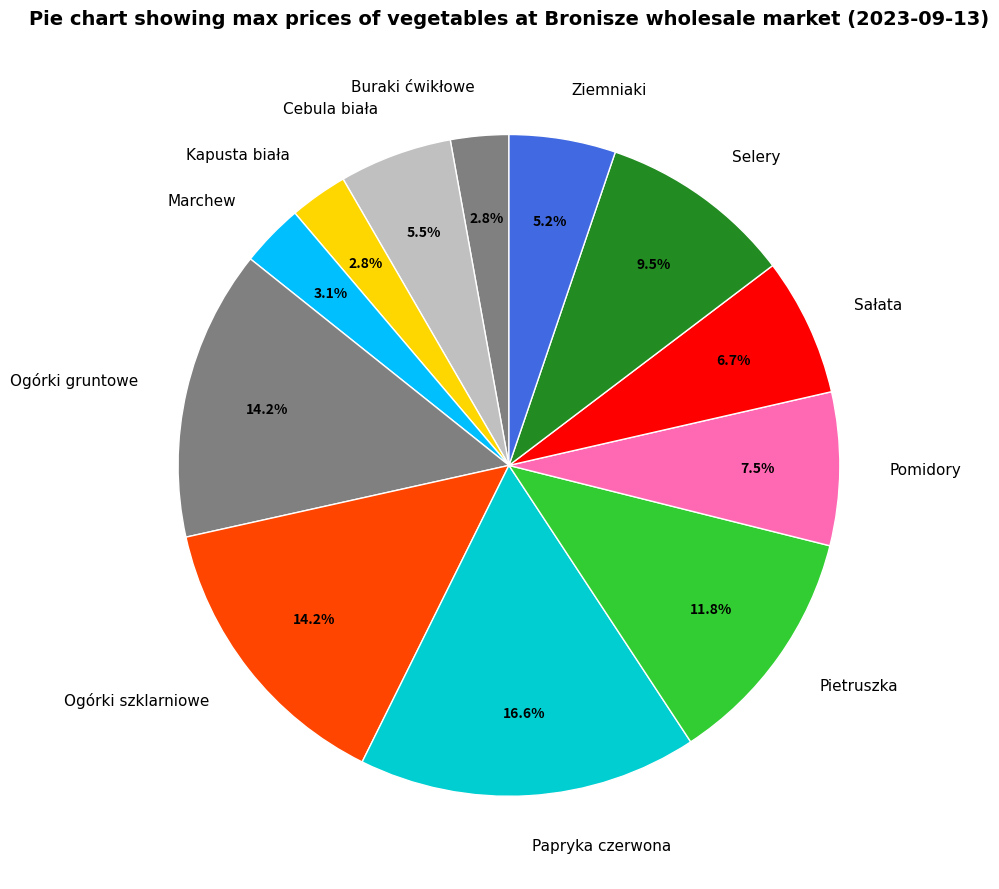

Approximately how many times larger is the value at Pietruszka compared to Cebula biała?

2.1